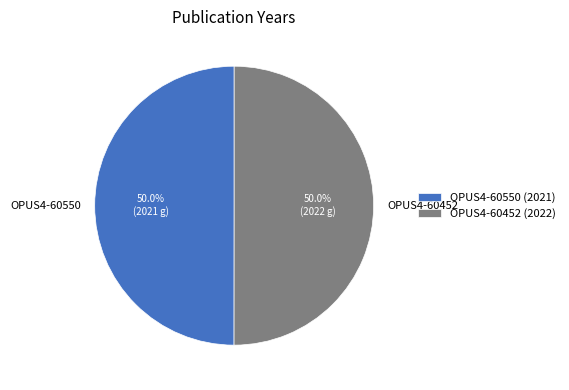

How much of the chart is everything except OPUS4-60452?

50.0%